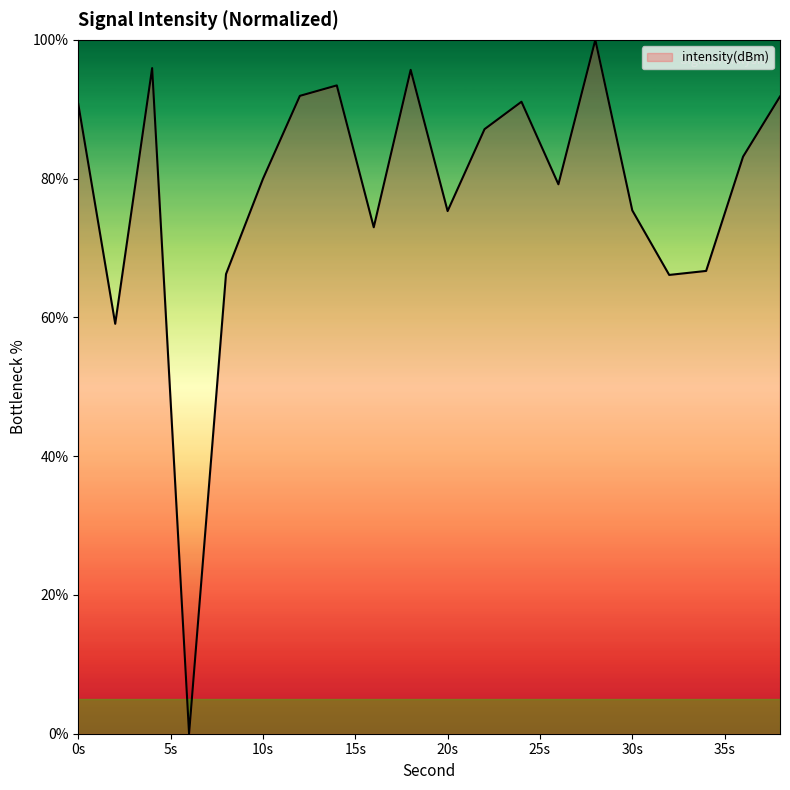

What is the difference between the maximum and minimum values?

100.0